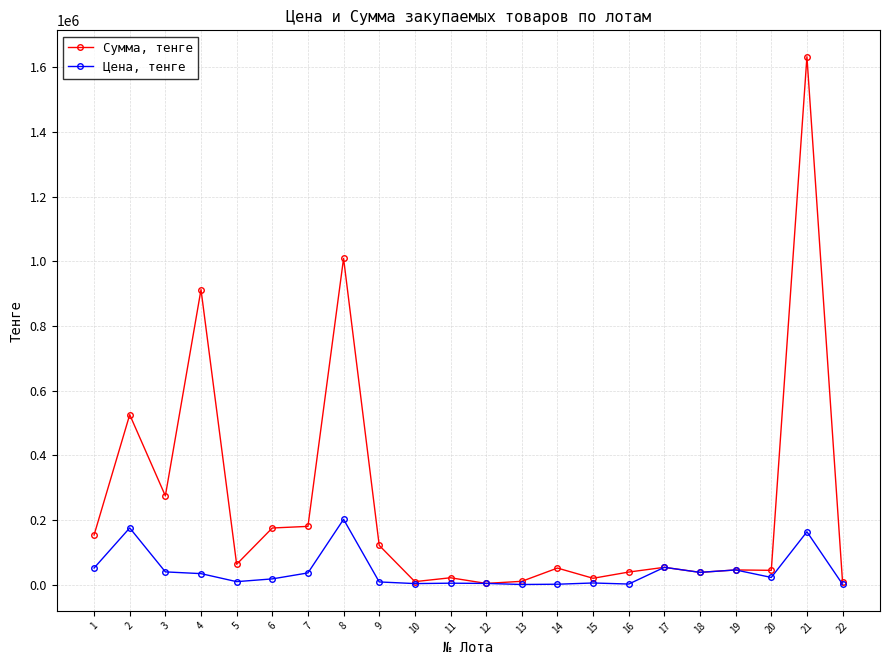

Is this an area chart (filled region under the line)?

No